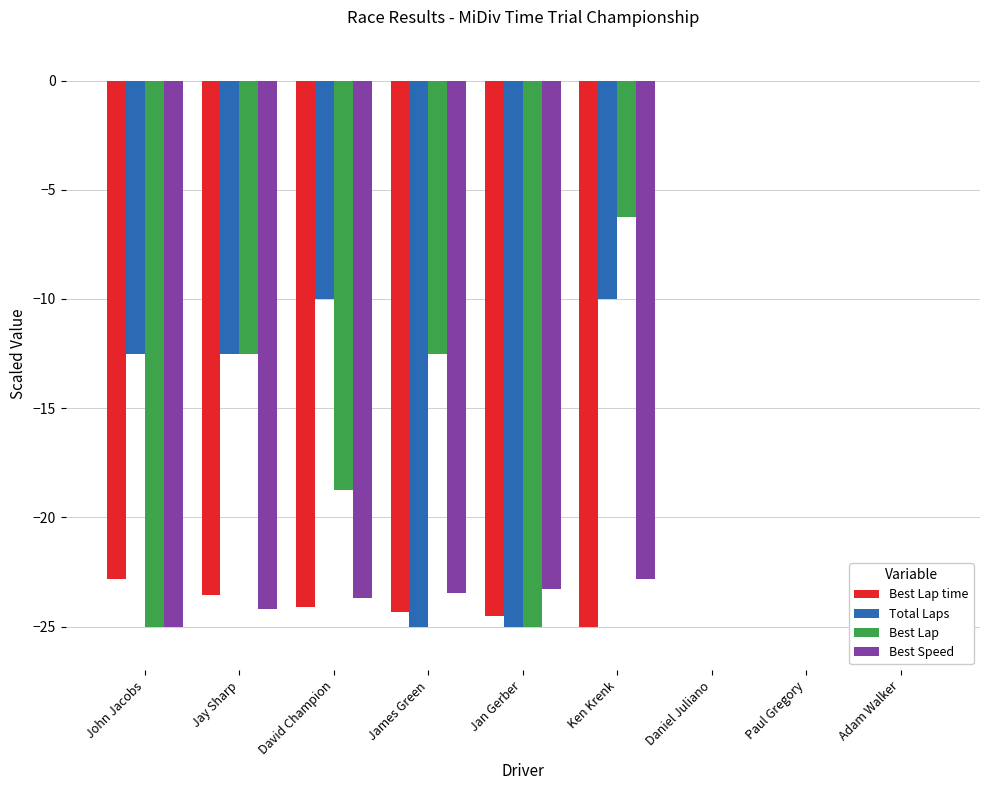

Are the bars horizontal?

No